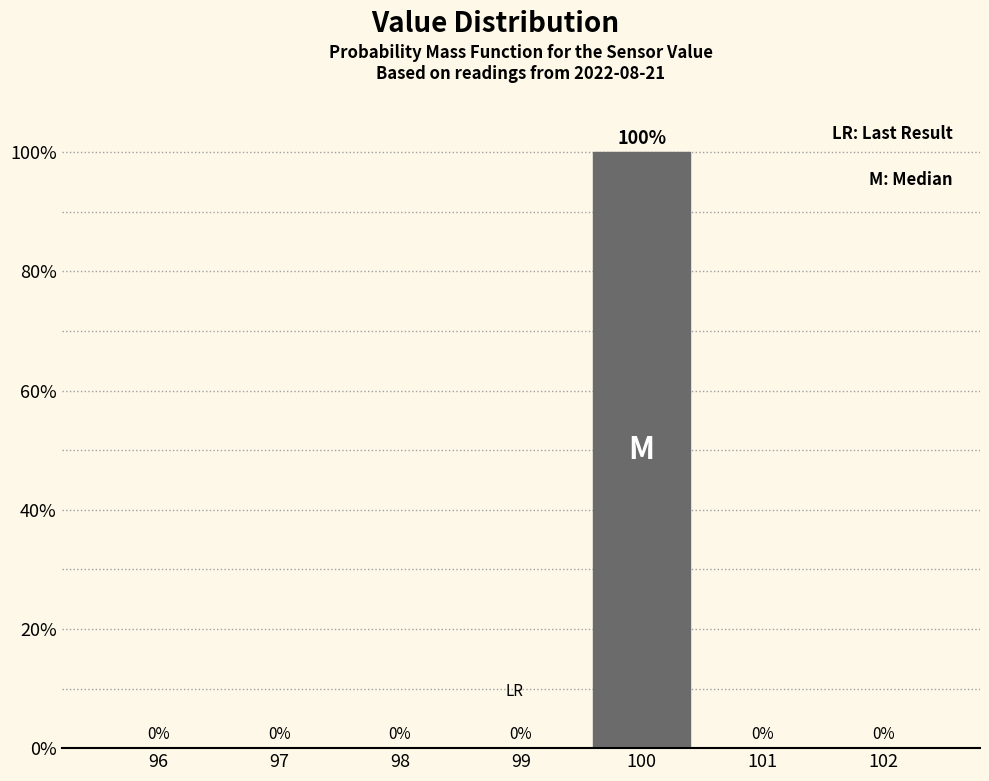

Reading left to right, transcribe all the data shown in this chart.

96=0	97=0	98=0	99=0	100=100	101=0	102=0